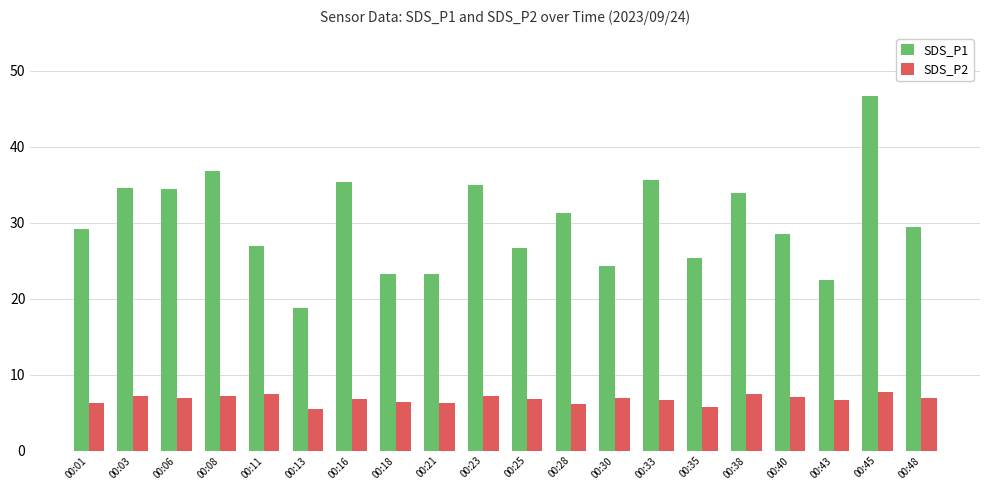

At which label does SDS_P1 reach its peak?

00:45